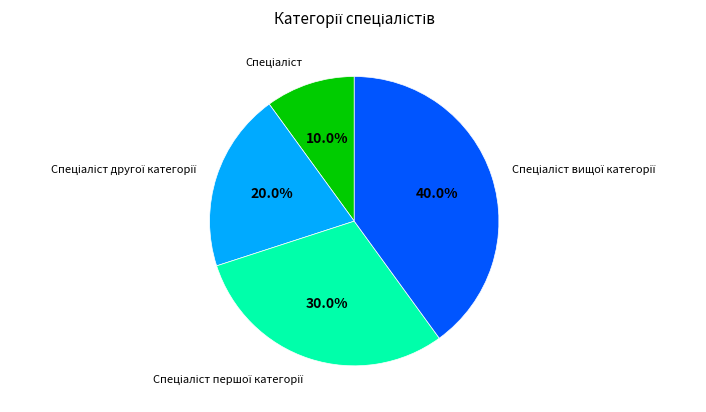

How many slices are in this pie chart?

4